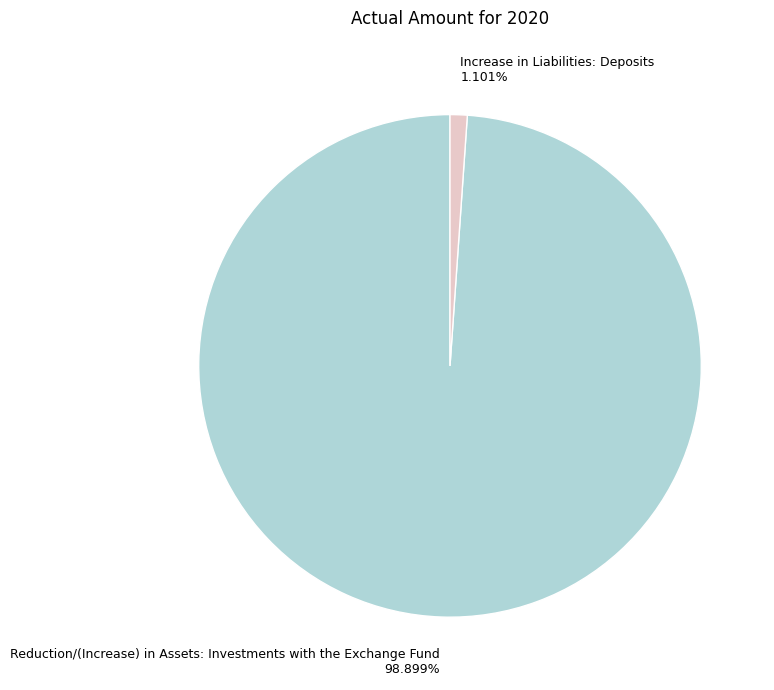

Which category has the biggest portion of the pie?

Reduction/(Increase) in Assets: Investments with the Exchange Fund